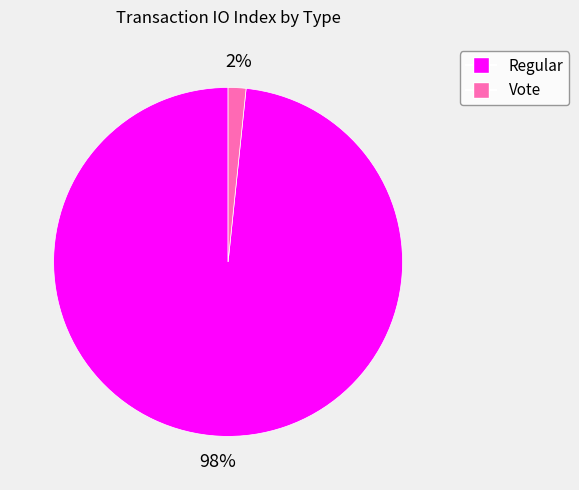

Count the number of slices in the pie.

2